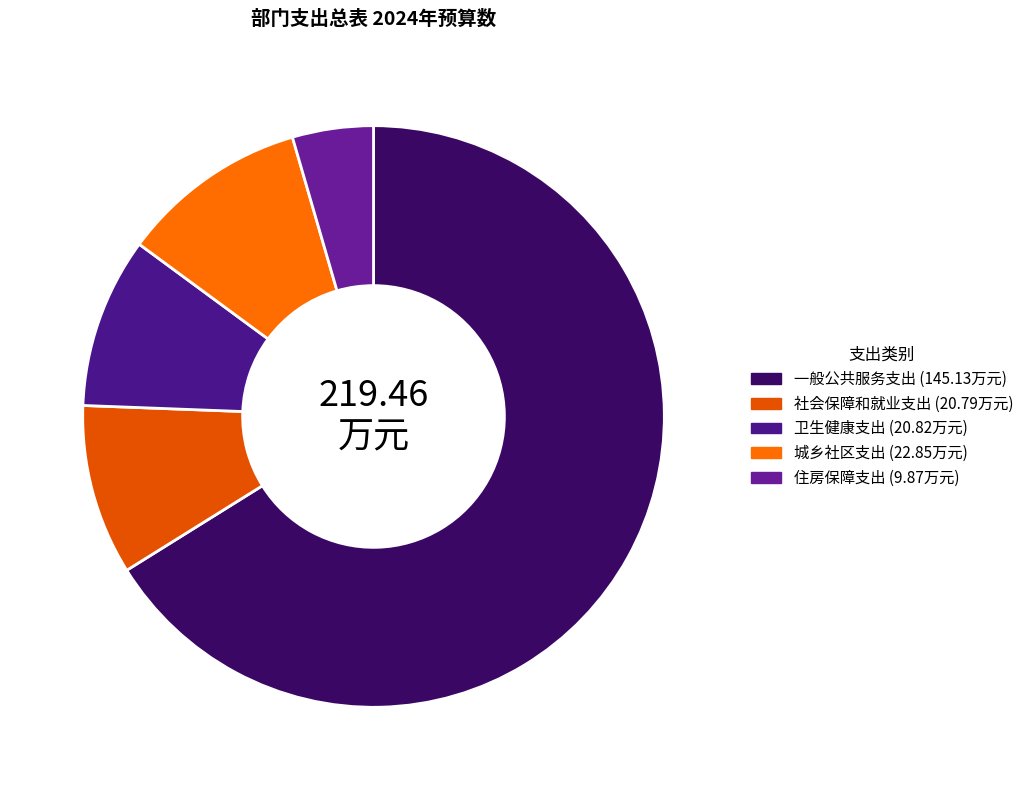

To the nearest percent, what portion does 城乡社区支出 represent?

10%